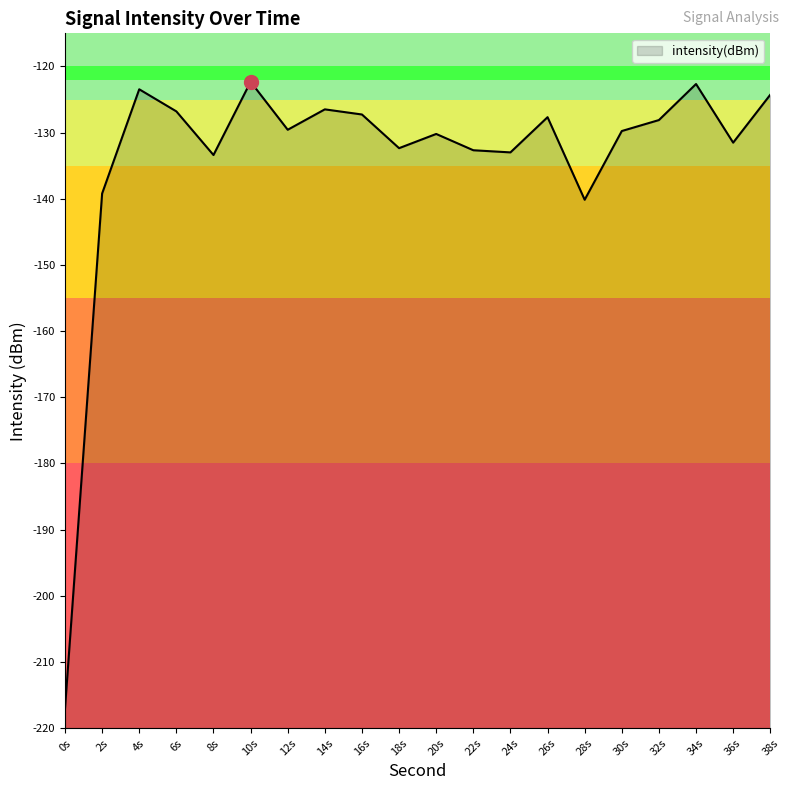

How many data points does each series have?

20